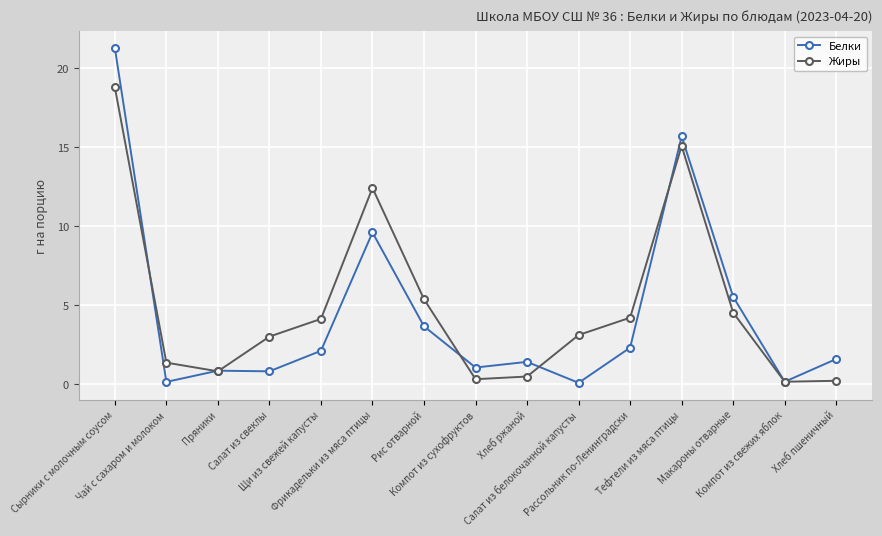

How many distinct data groups are displayed?

2